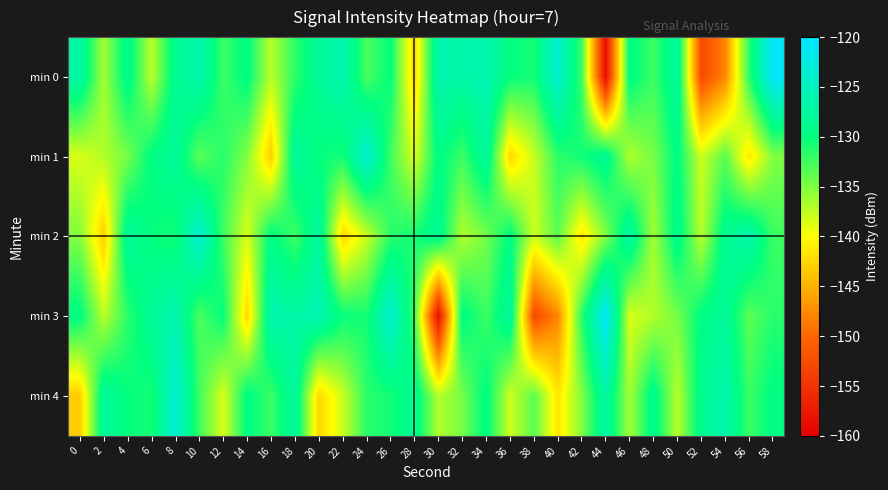

What is the smallest value displayed?

-158.6